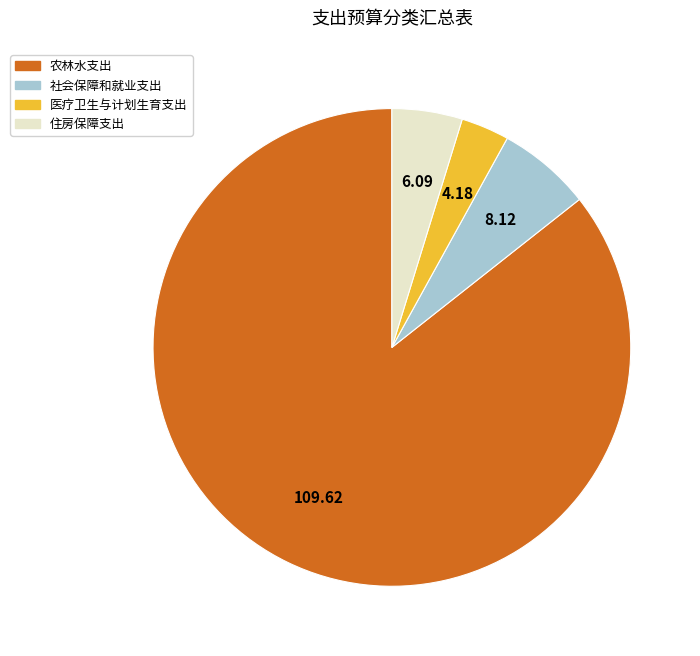

Is the sum of 农林水支出 and 社会保障和就业支出 greater than half?

Yes